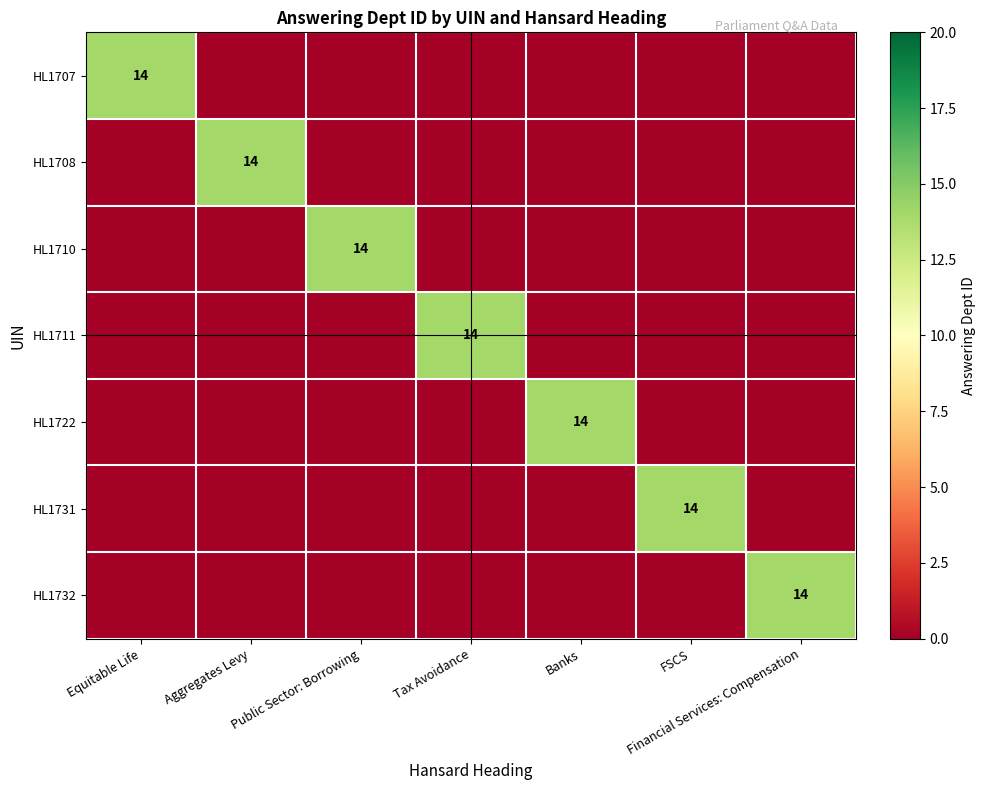

The value of HL1710 at Public Sector: Borrowing is 21. True or false?

False